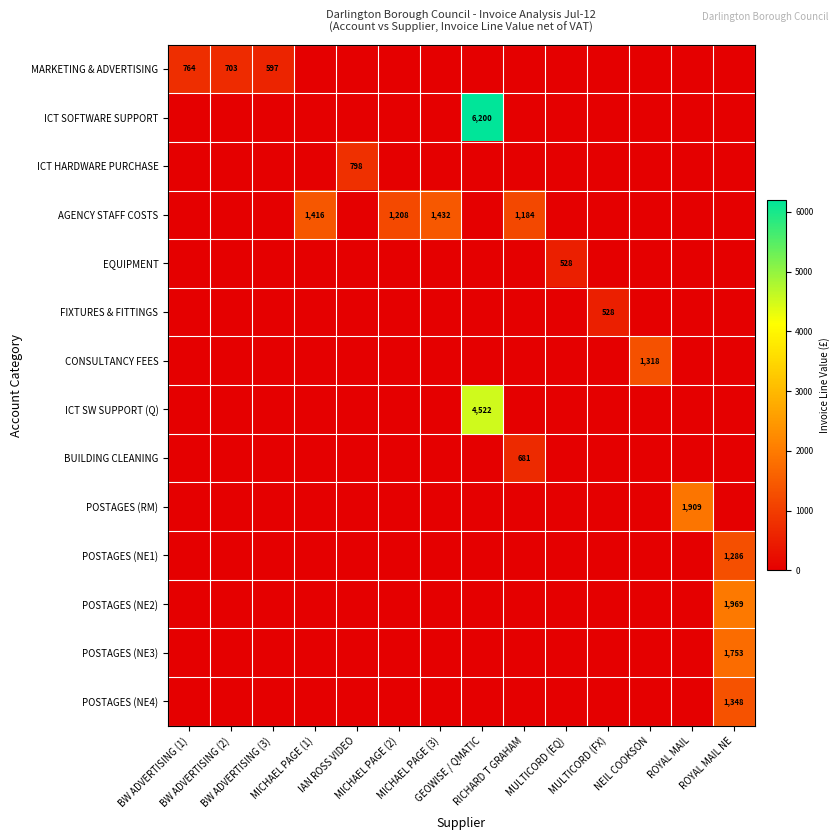

Which series has the largest total across all categories?

ICT SOFTWARE SUPPORT